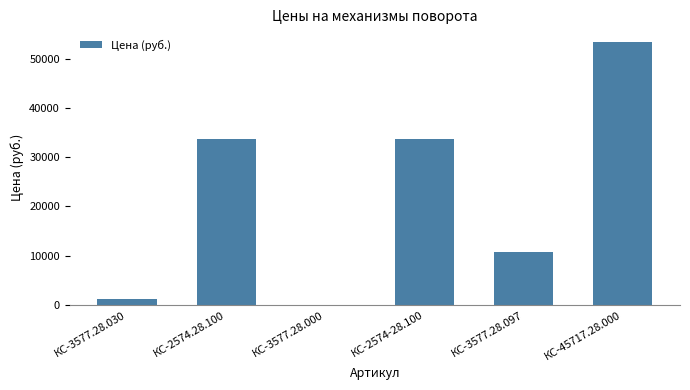

What is the difference between the values at КС-3577.28.000 and КС-3577.28.097?

10800